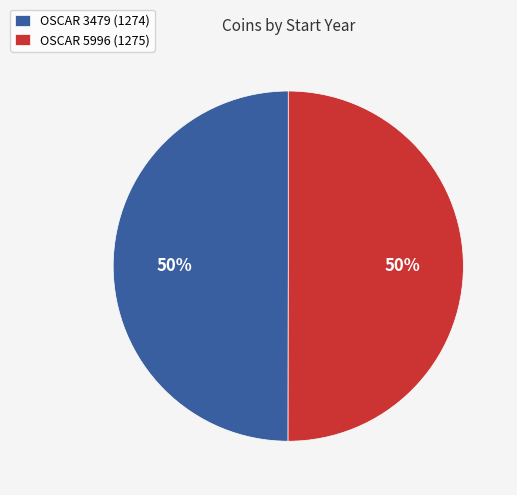

What is the ratio of the value at OSCAR 3479 to the value at OSCAR 5996?

1.0